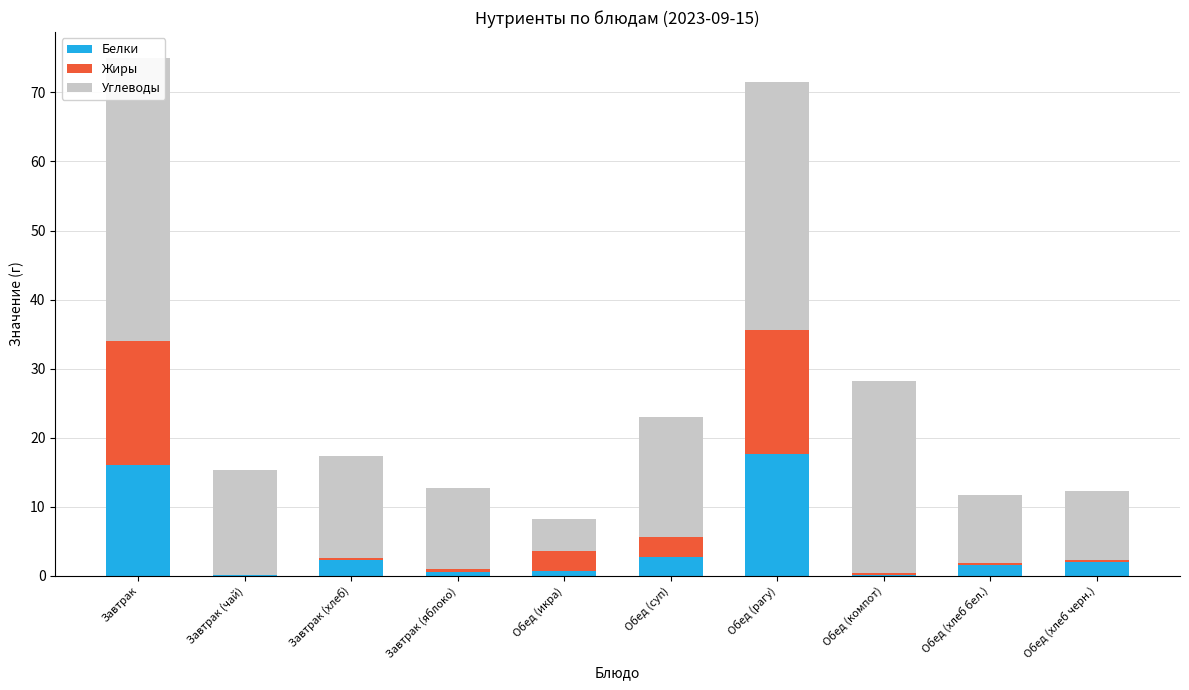

Is it true that Белки equals 0.1 at Завтрак (чай)?

True